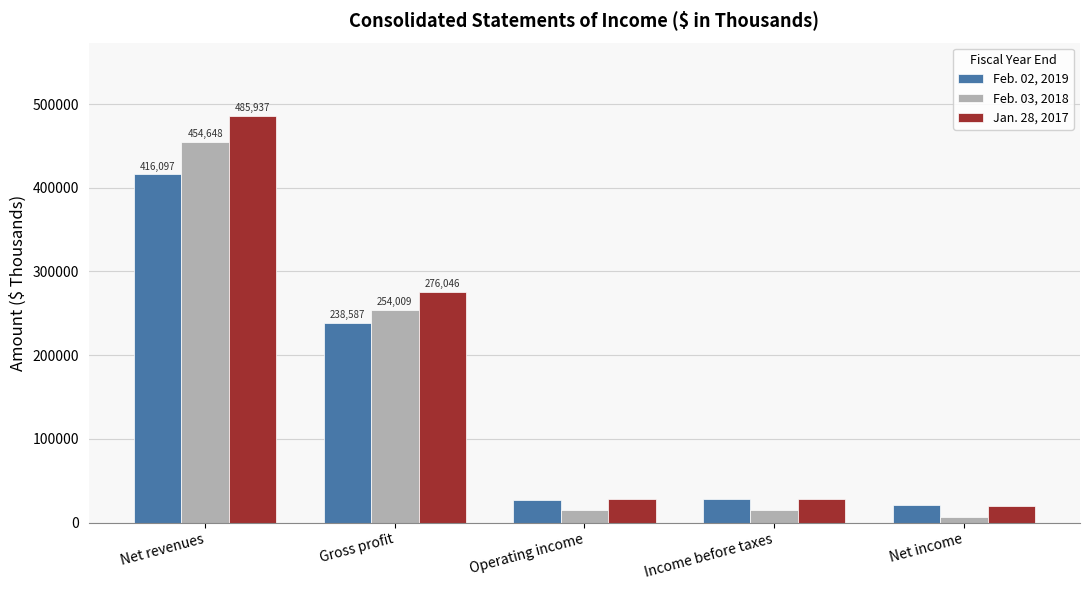

What is the value of the Feb. 02, 2019 bar at the 2nd from the left?

238587